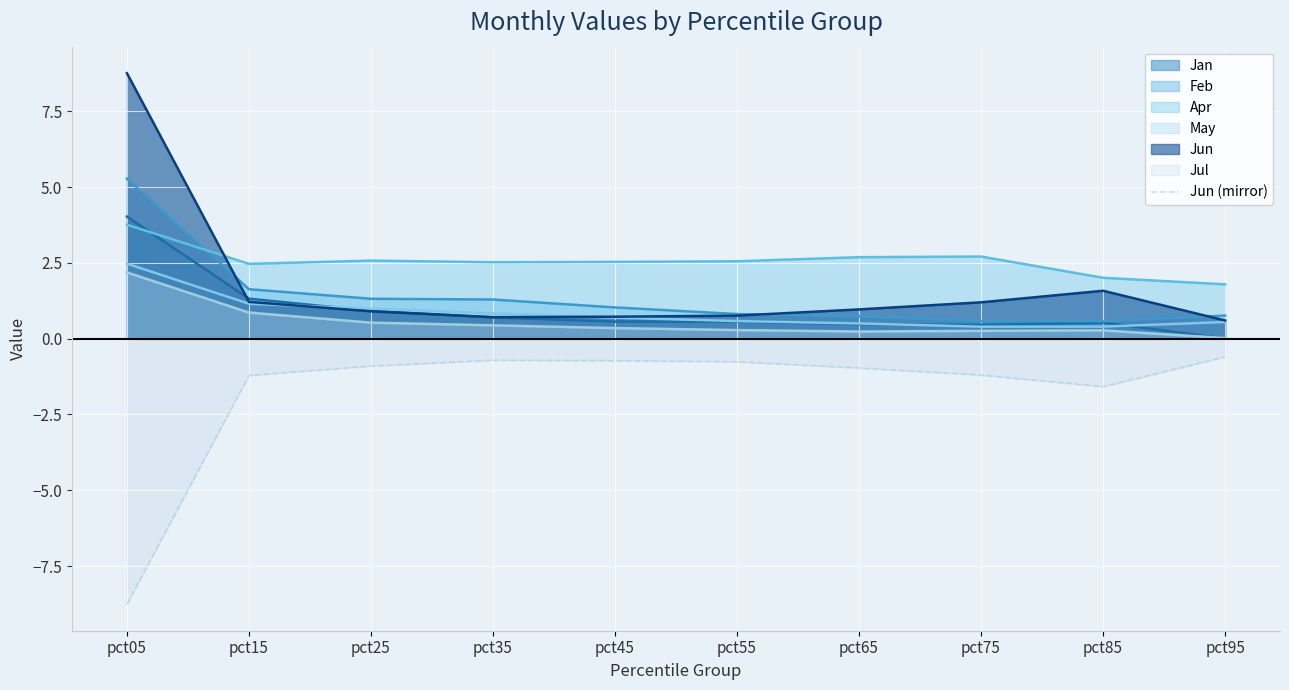

Read the Jun (mirror) value at pct35.

-0.7